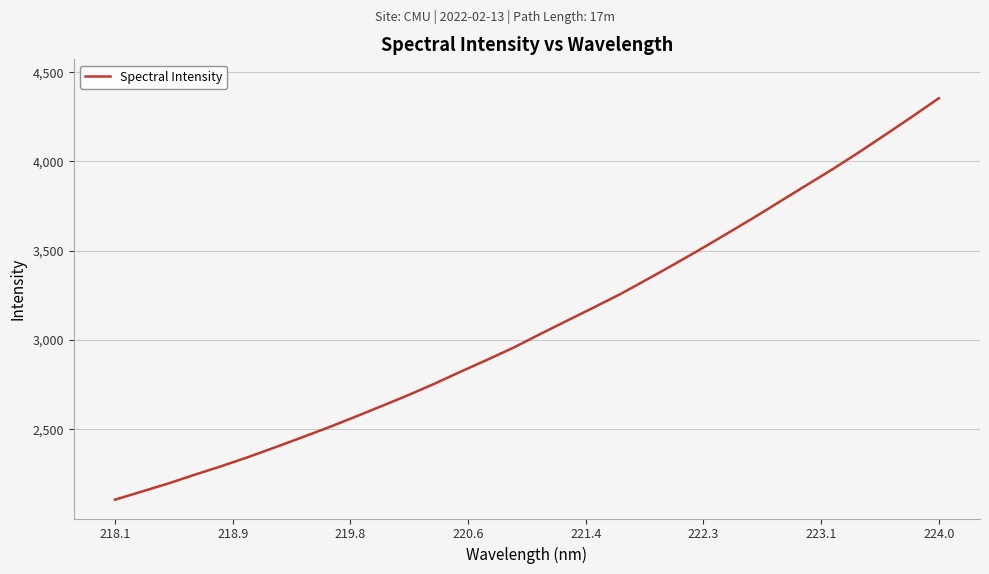

What is the smallest value displayed?

2106.9